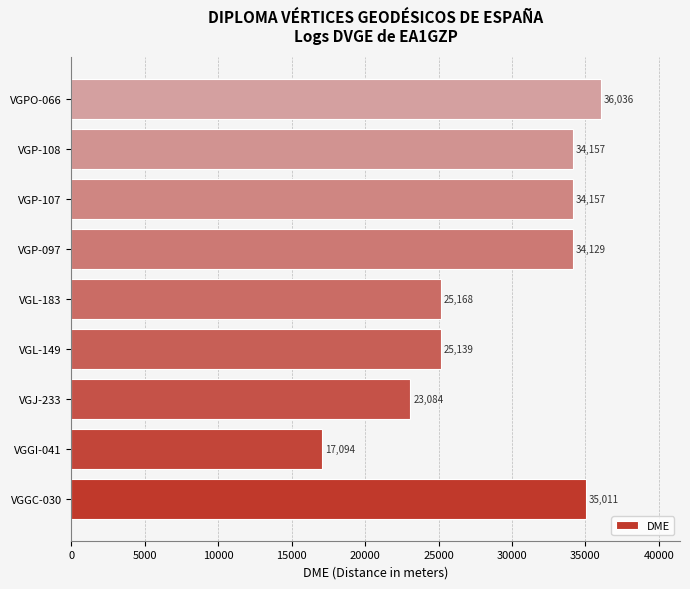

The chart shows a value of 62605 at VGPO-066. True or false?

False